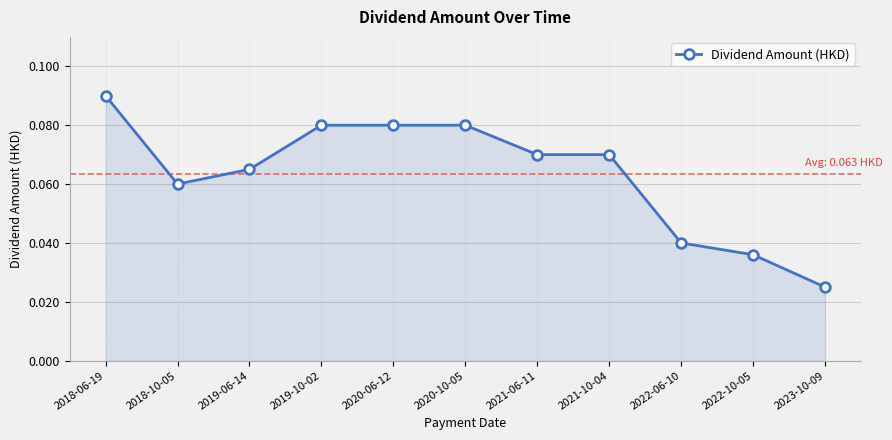

Where is the first local minimum?

2018-10-05